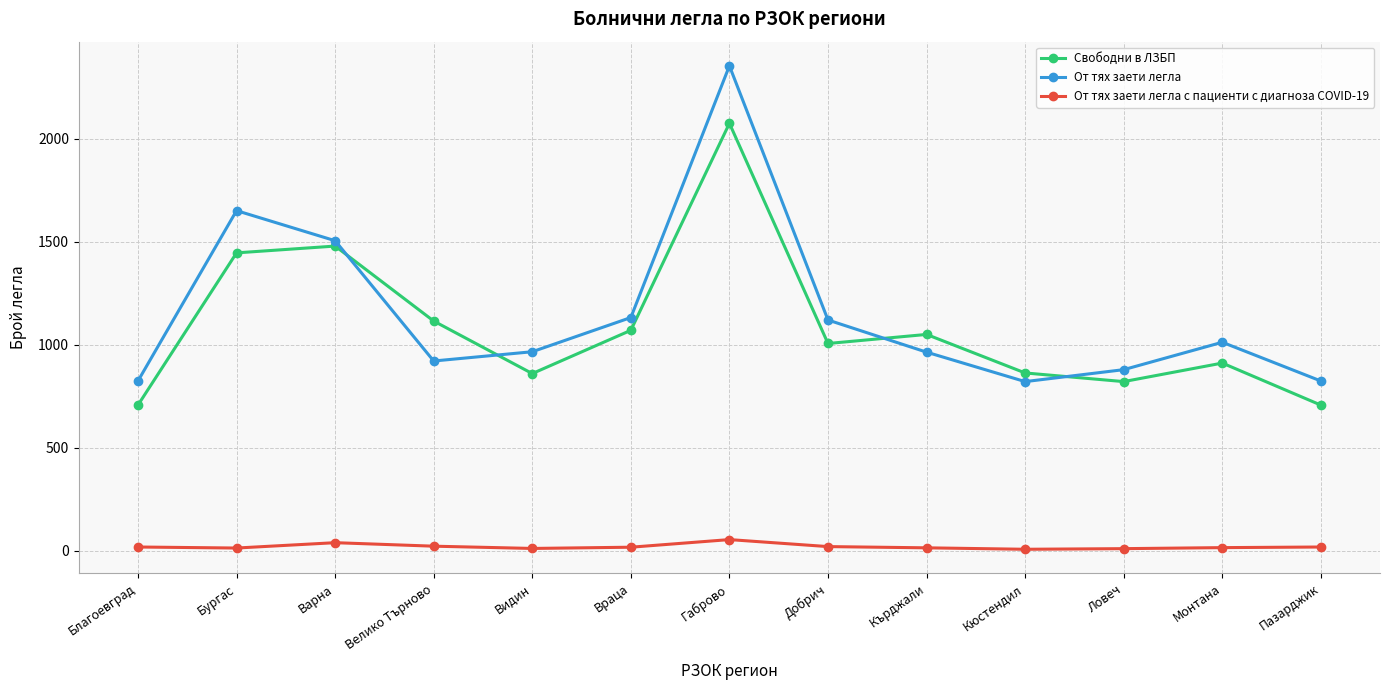

How many values in the От тях заети легла с пациенти с диагноза COVID-19 series are below 18?

6